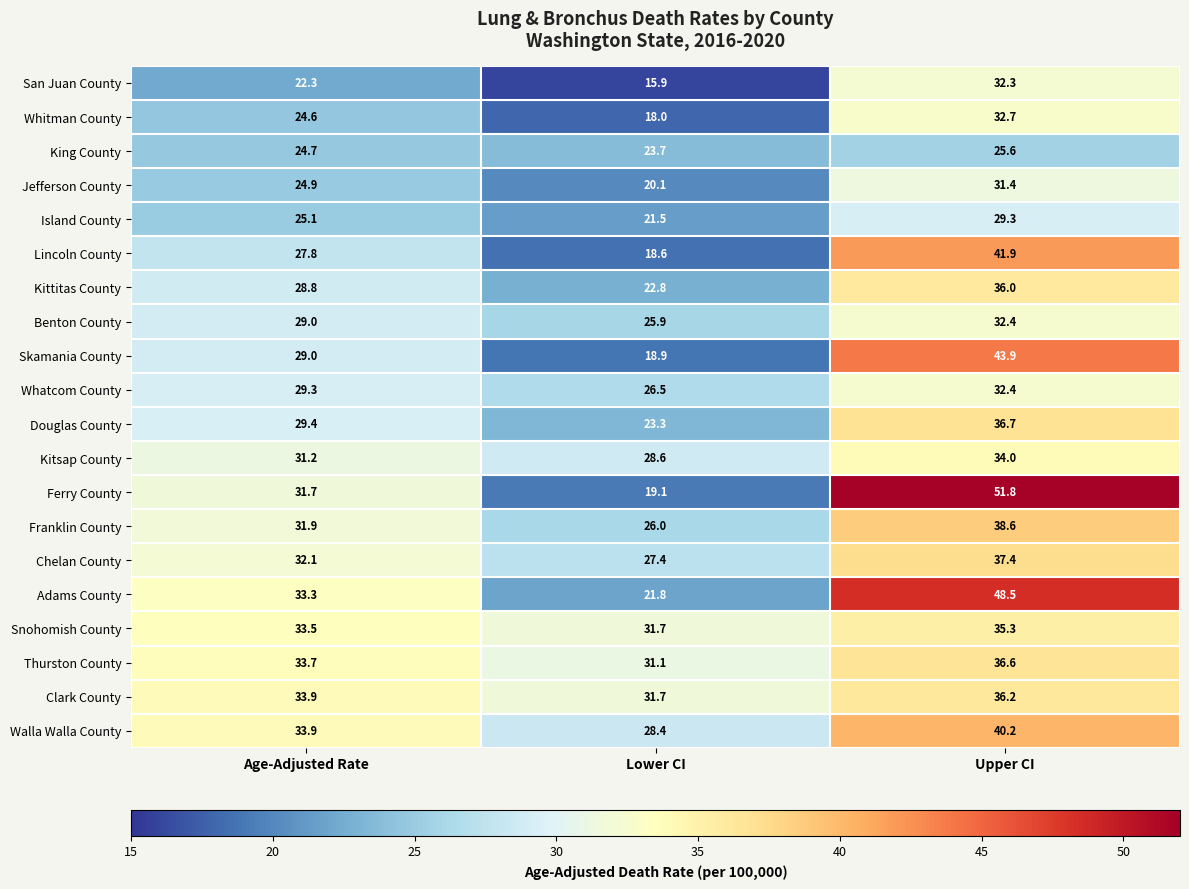

What is the difference between the highest and lowest values at Lower CI?

15.8